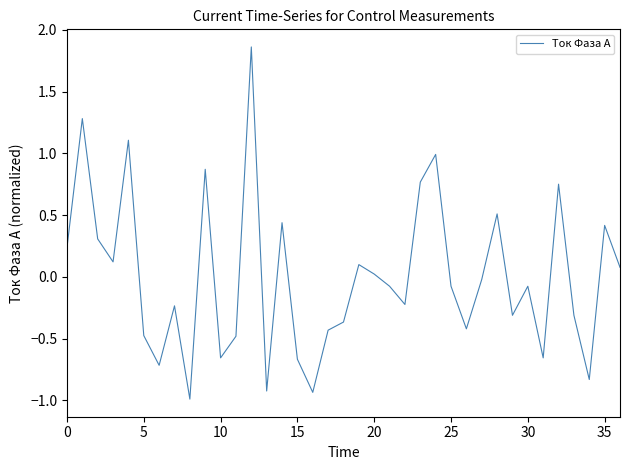

What is the difference between the maximum and minimum values?

2.9